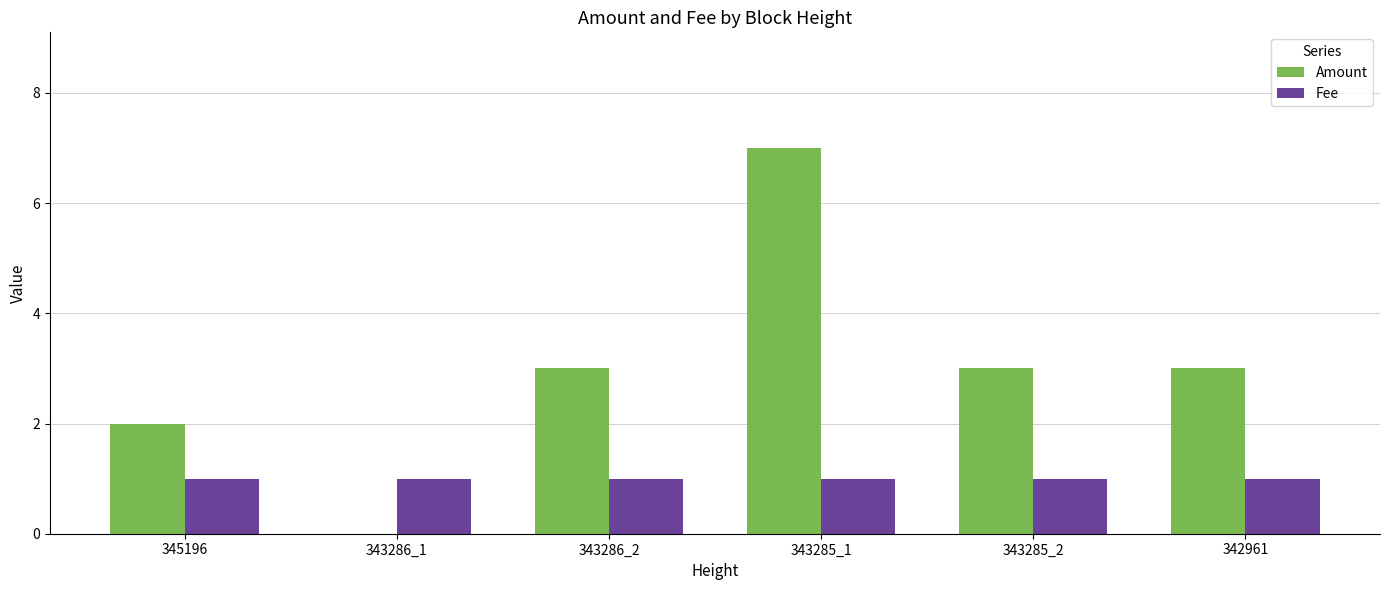

How many series are shown in this chart?

2